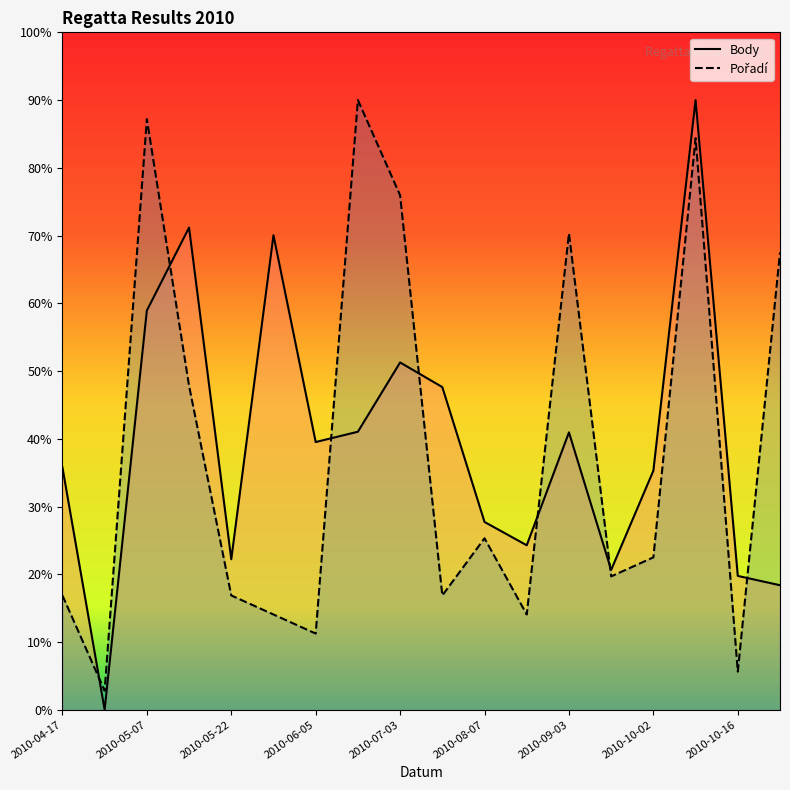

What is the label of the 8th point from the left?

2010-06-19